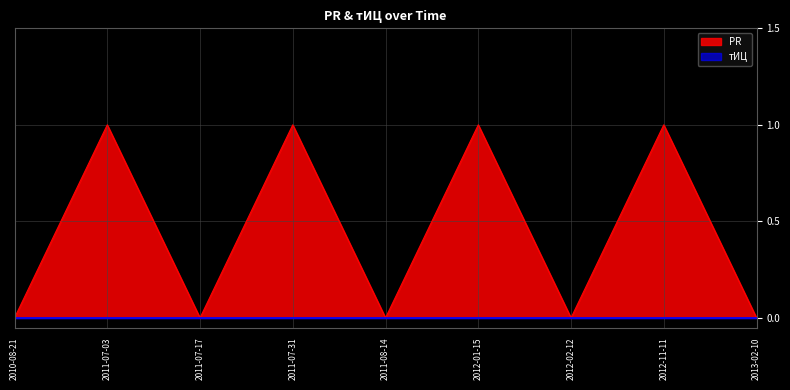

Does the chart display data point markers on the line(s)?

No